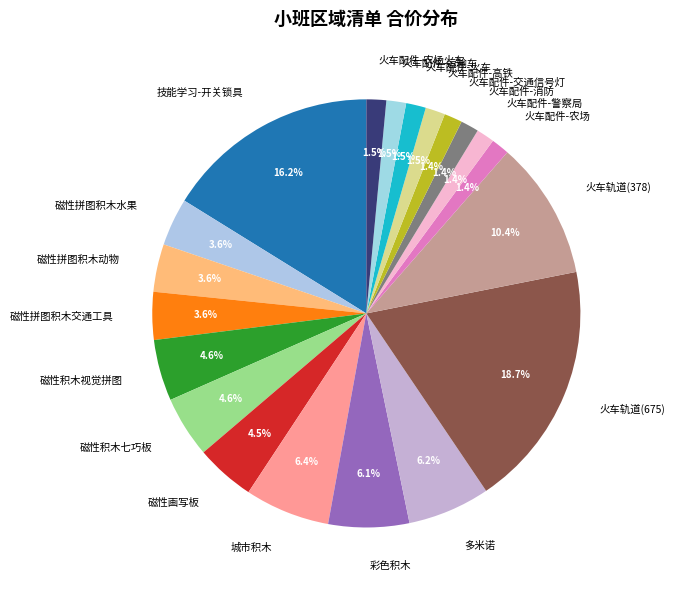

Between 技能学习-开关锁具 and 火车轨道(675), which is larger?

火车轨道(675)